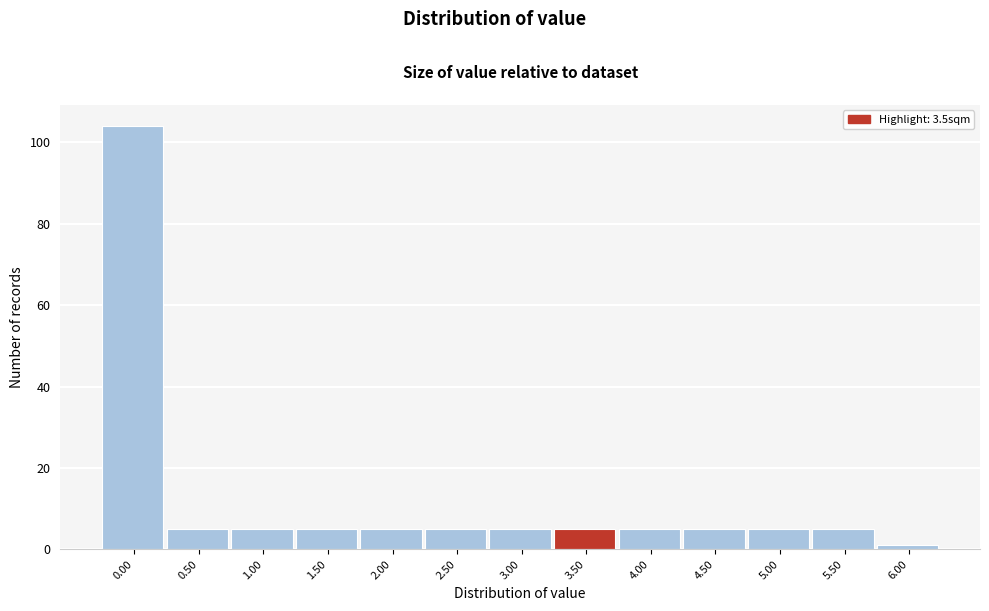

Reading left to right, extract all data points from this chart.

0.00=104	0.50=5	1.00=5	1.50=5	2.00=5	2.50=5	3.00=5	3.50=5	4.00=5	4.50=5	5.00=5	5.50=5	6.00=1